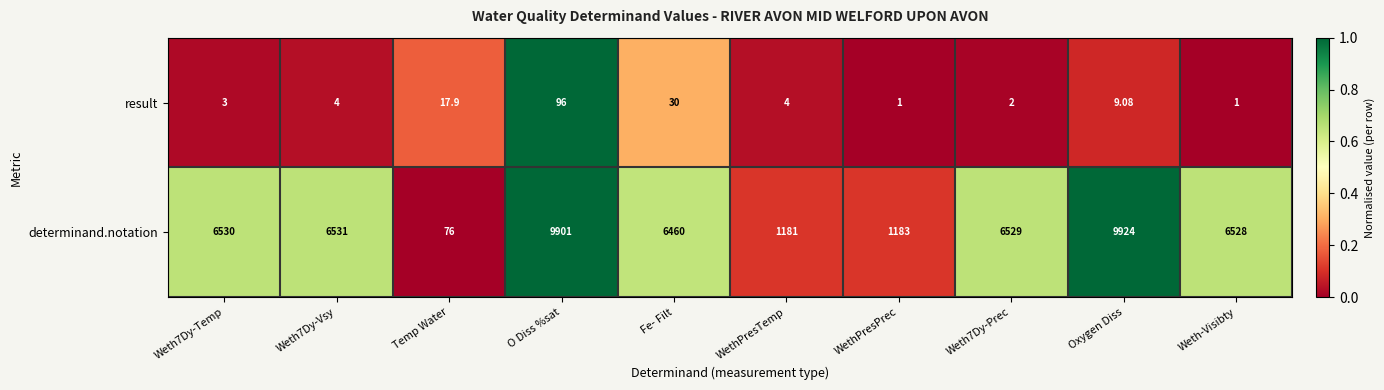

Where is result nearest to the value 48?

Fe- Filt